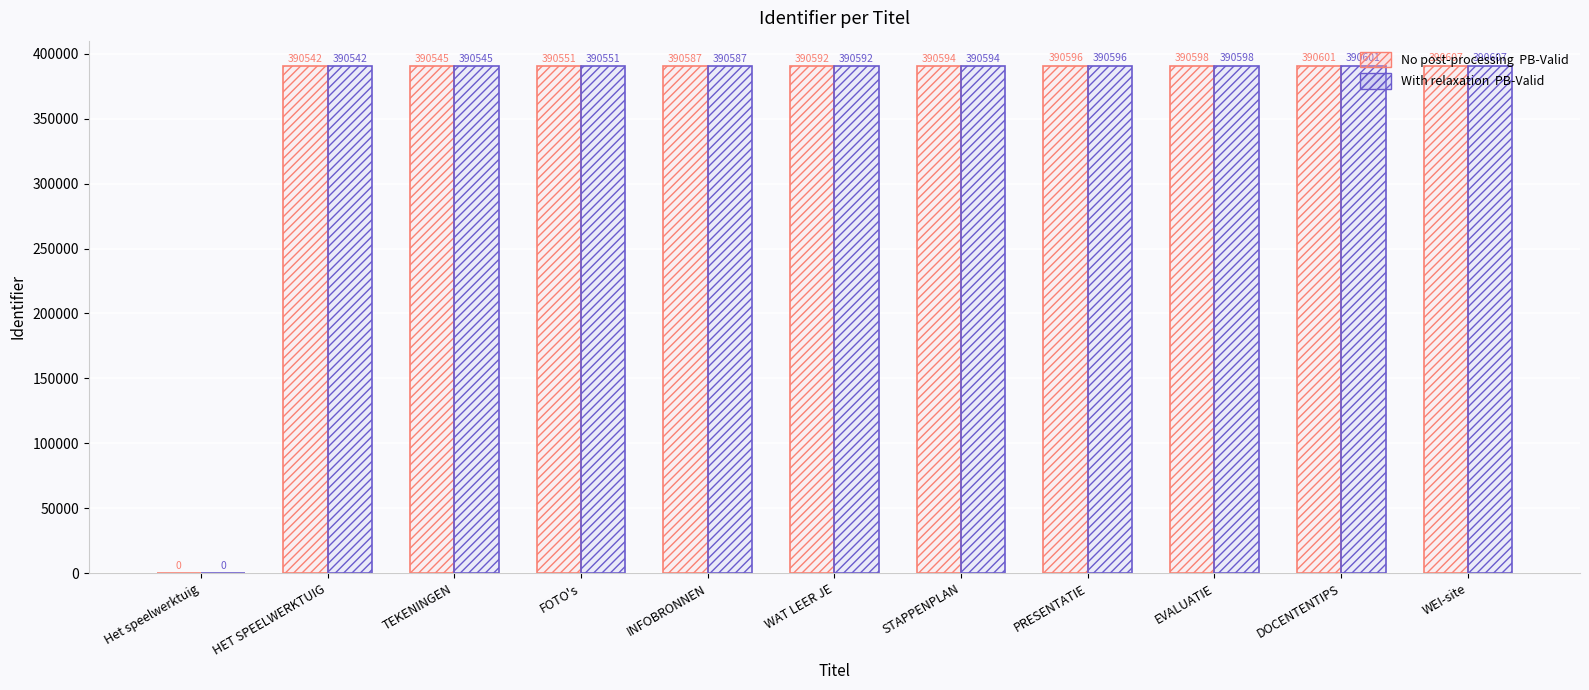

Reading left to right, extract all data points from this chart.

No post-processing PB-Valid: 0	390542	390545	390551	390587	390592	390594	390596	390598	390601	390607
With relaxation PB-Valid: 0	390542	390545	390551	390587	390592	390594	390596	390598	390601	390607